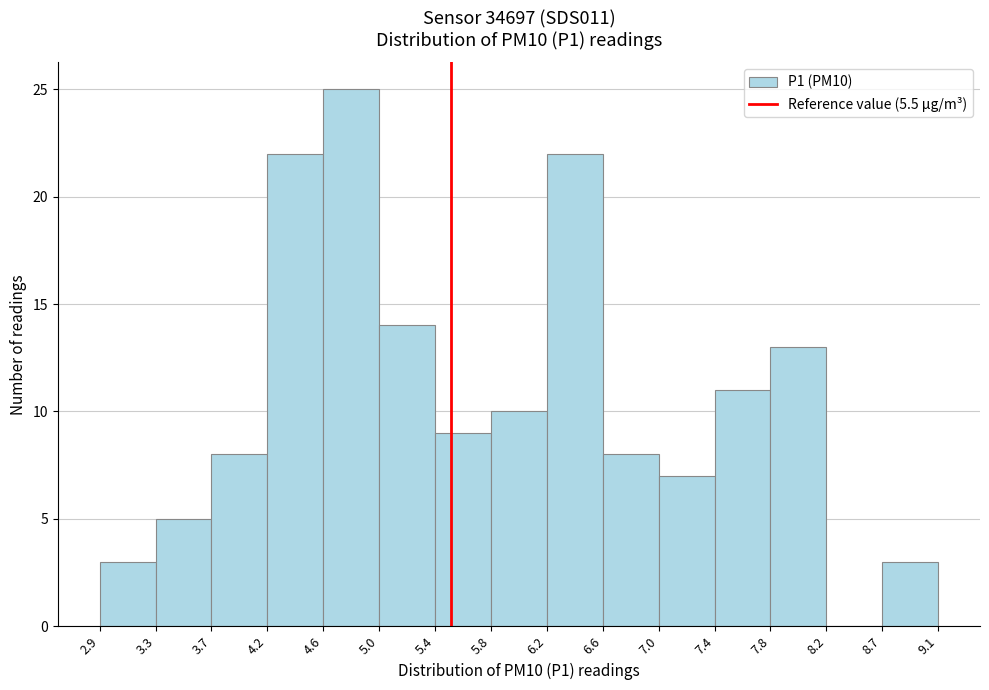

What is the height of the bar covering 2.9 to 3.3 on the x-axis? The values are not printed on the chart, so give them approximately, as read against the axis.

3